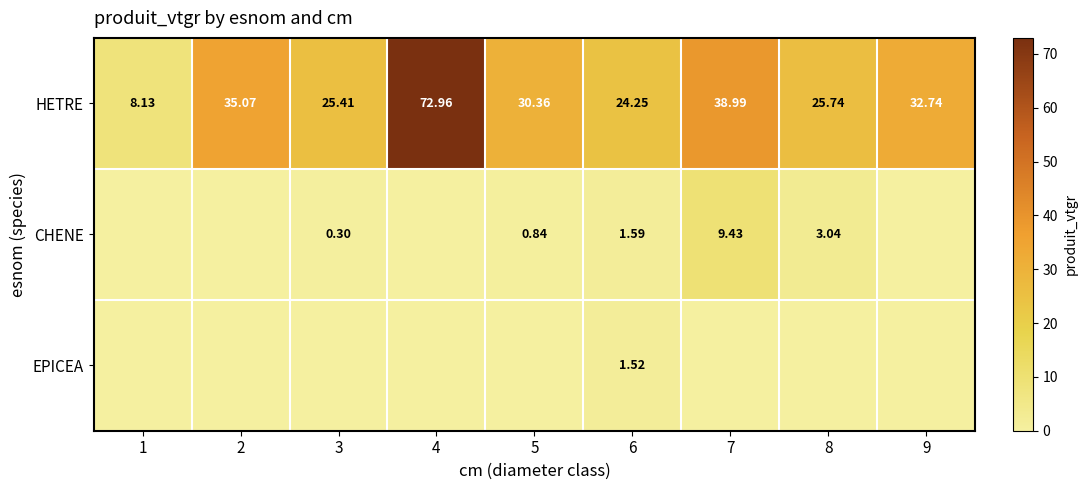

Is the value of CHENE at 7 greater than the value of HETRE at 8?

No